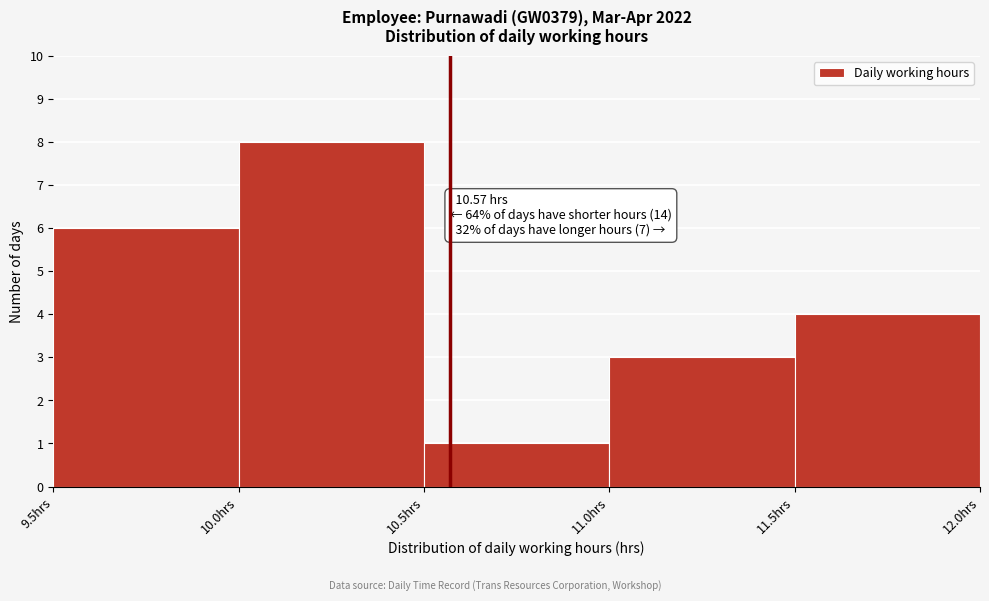

Which range on the x-axis has the tallest bar?

10.0 to 10.5